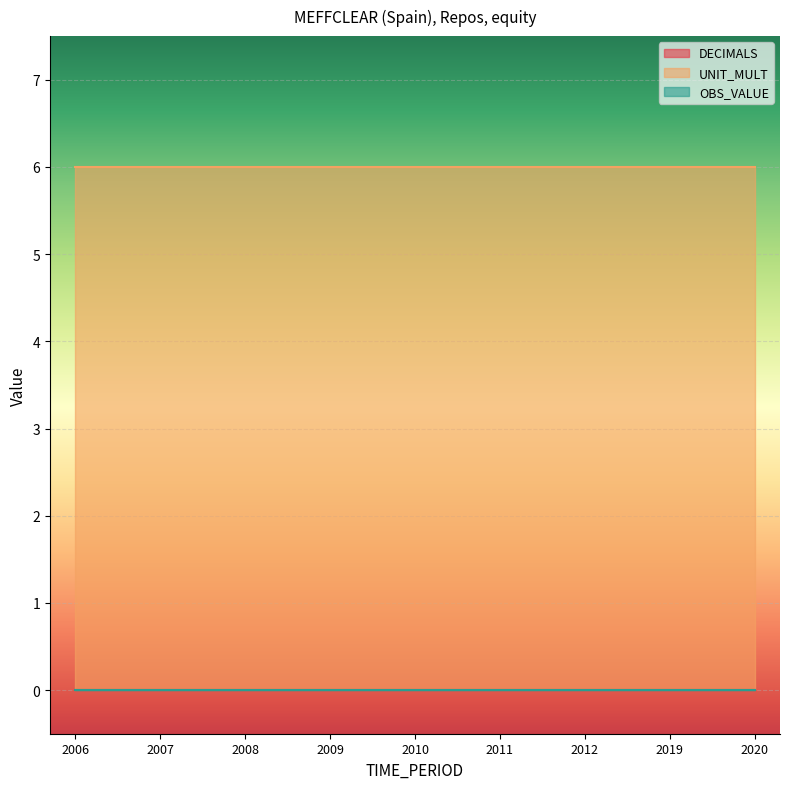

Reading left to right, list all the values displayed in this chart.

DECIMALS: 0	0	0	0	0	0	0	0	0
UNIT_MULT: 6	6	6	6	6	6	6	6	6
OBS_VALUE: 0	0	0	0	0	0	0	0	0